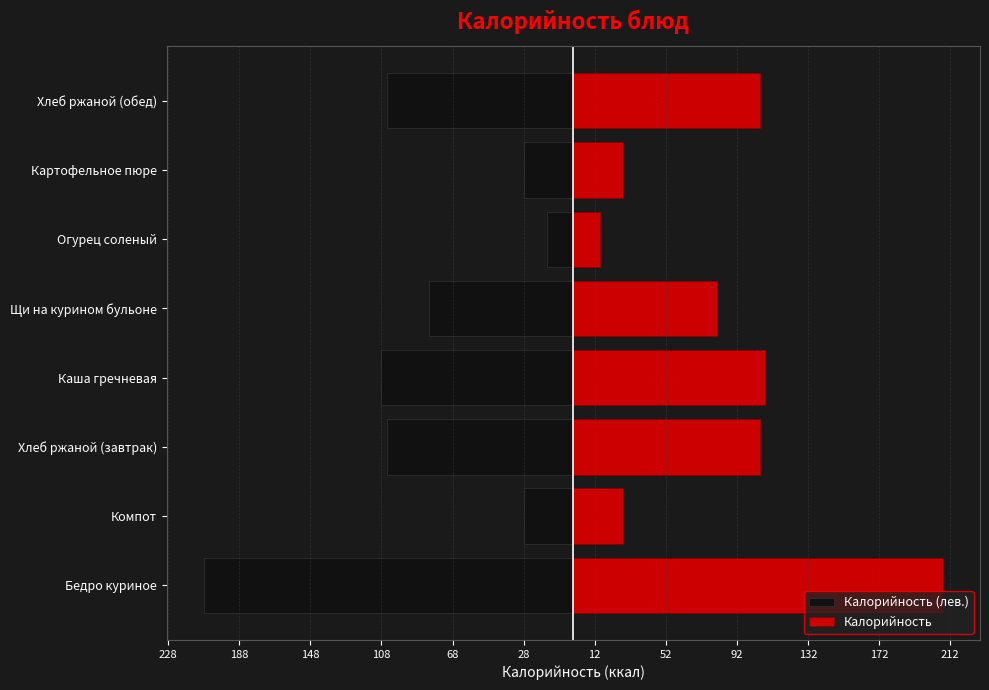

How many bars are there in each group?

2